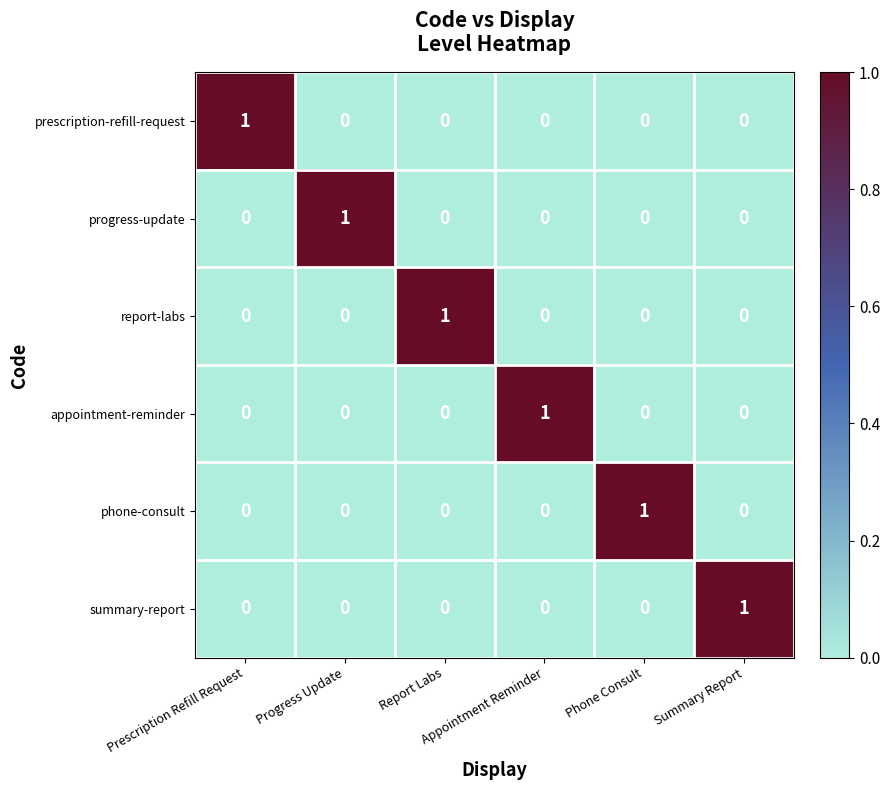

Count the prescription-refill-request values in the range 0 to 1.

6